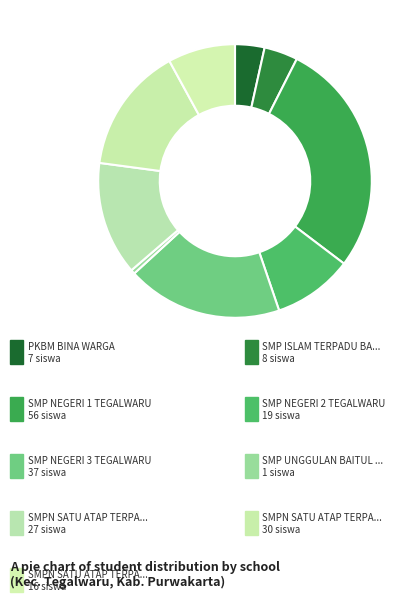

Is there any slice that represents more than half of the pie?

No